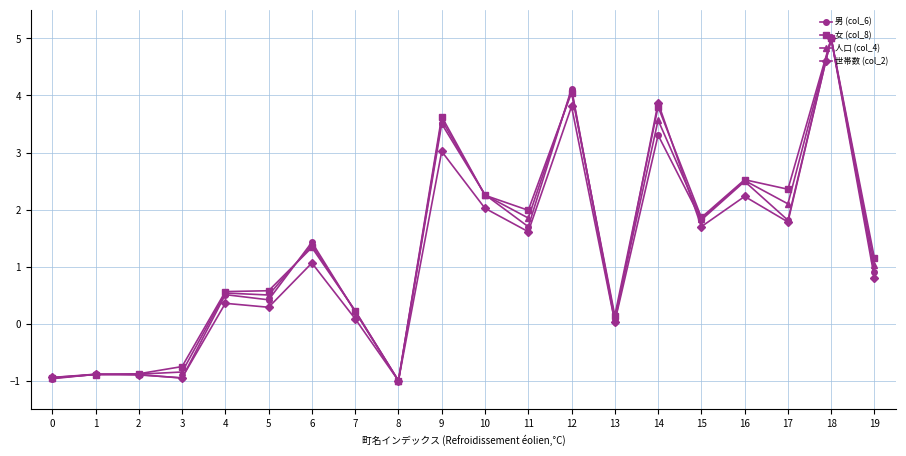

Between 14 and 16, which series saw the biggest shift?

世帯数 (col_2)